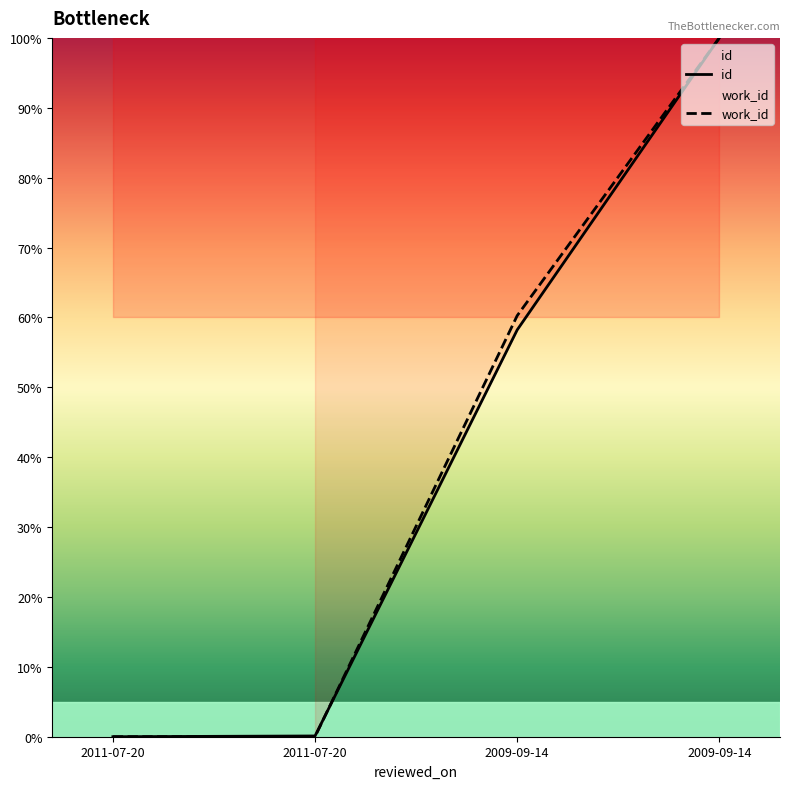

What is the difference between the highest and lowest values at 2009-09-14?

2.0